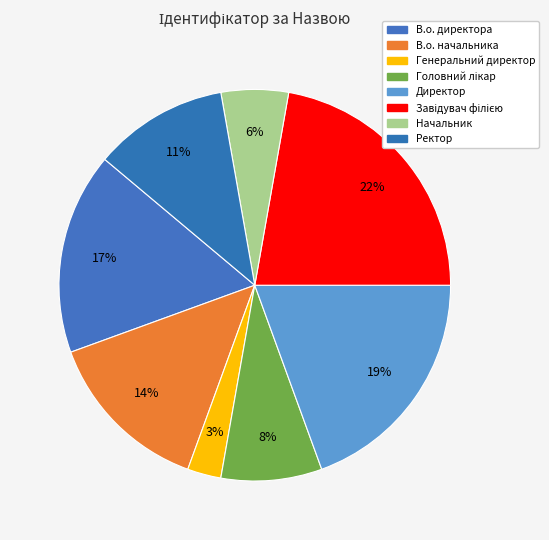

Is the sum of В.о. начальника and Генеральний директор greater than half?

No